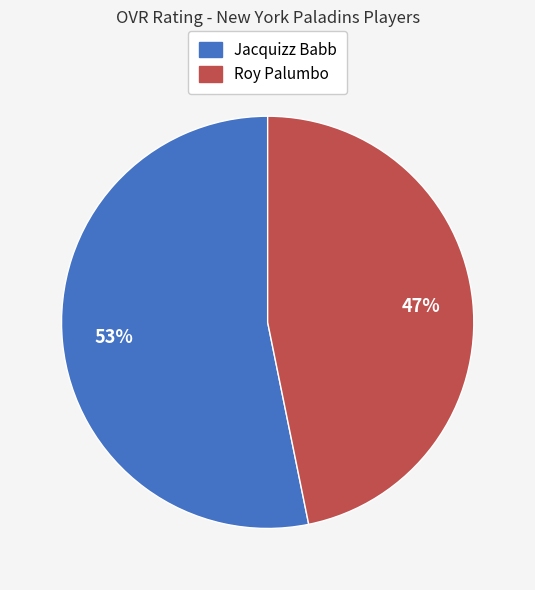

Is the sum of Roy Palumbo and Jacquizz Babb greater than half?

Yes